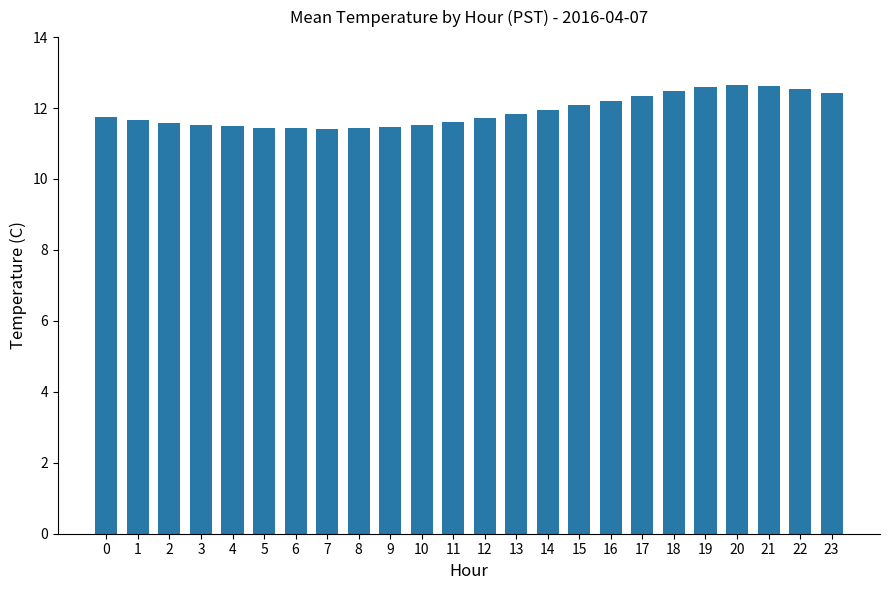

How many categories are shown in the chart?

24